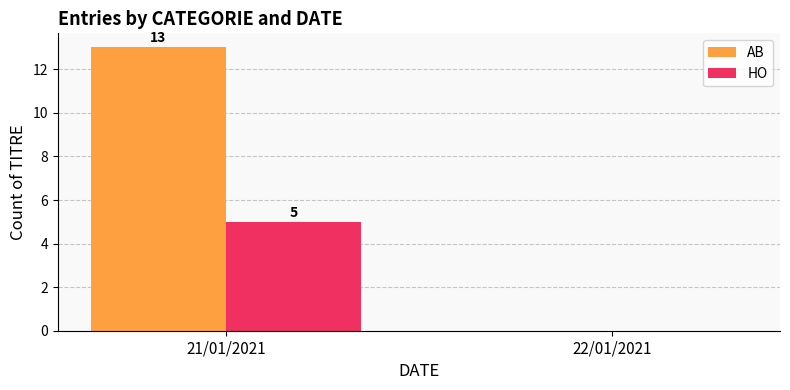

Which series changed the most between 21/01/2021 and 22/01/2021?

AB